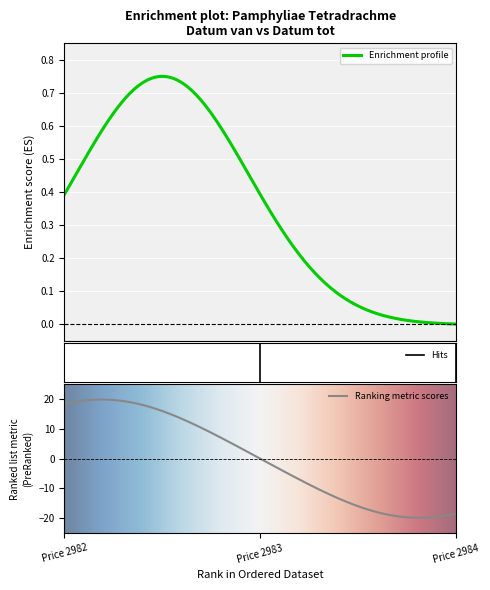

The Datum van series shows -362 at Price 2983. True or false?

False